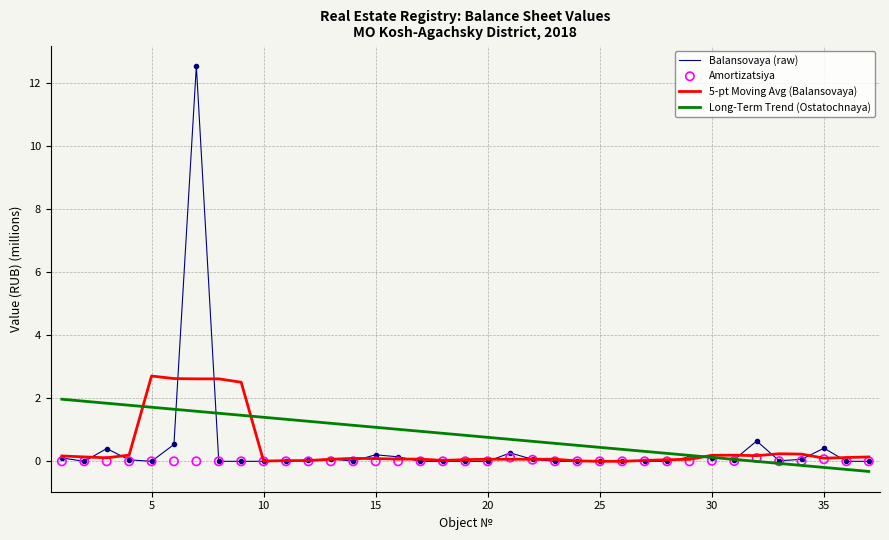

What is the maximum value for Balansovaya (raw)?

12.5